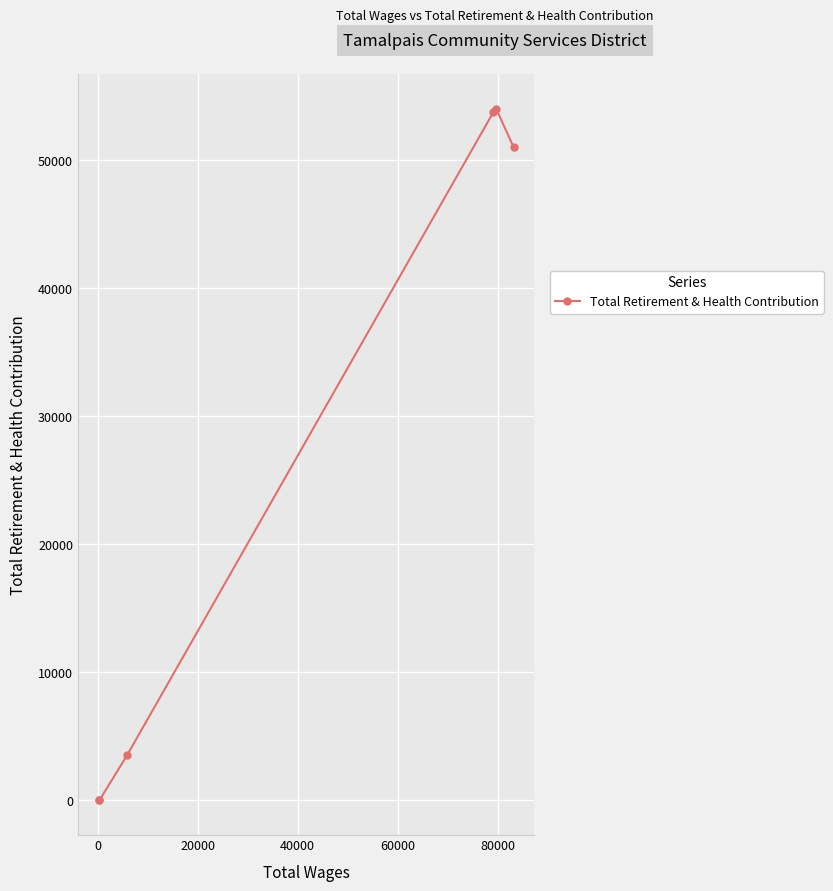

What is the maximum value shown in the chart?

54033